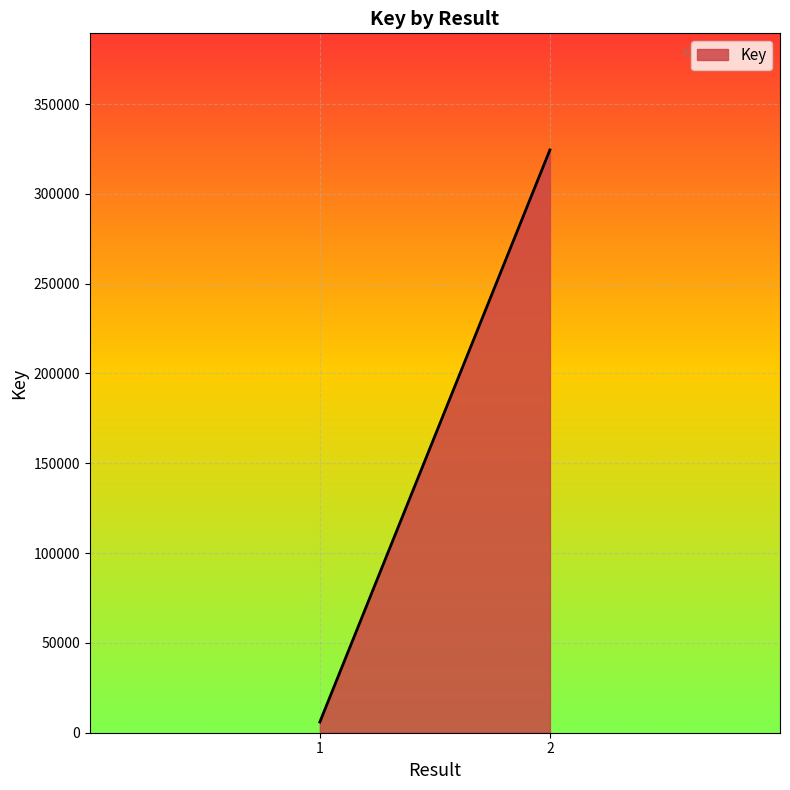

List the labels in order of value, largest first.

2, 1